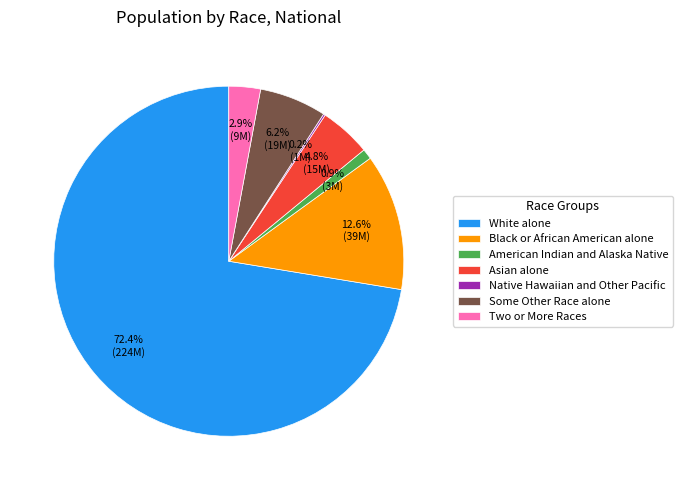

What percentage is the American Indian and Alaska Native slice, to the nearest percent?

1%